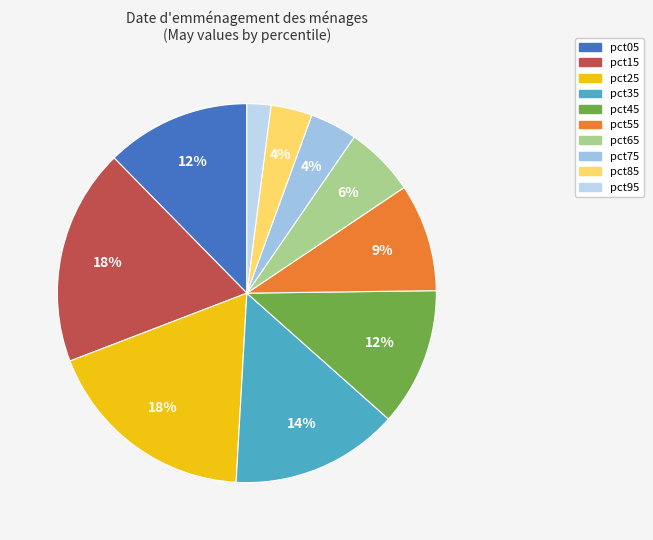

To the nearest percent, what is the difference between the largest and smallest slice percentages?

16%